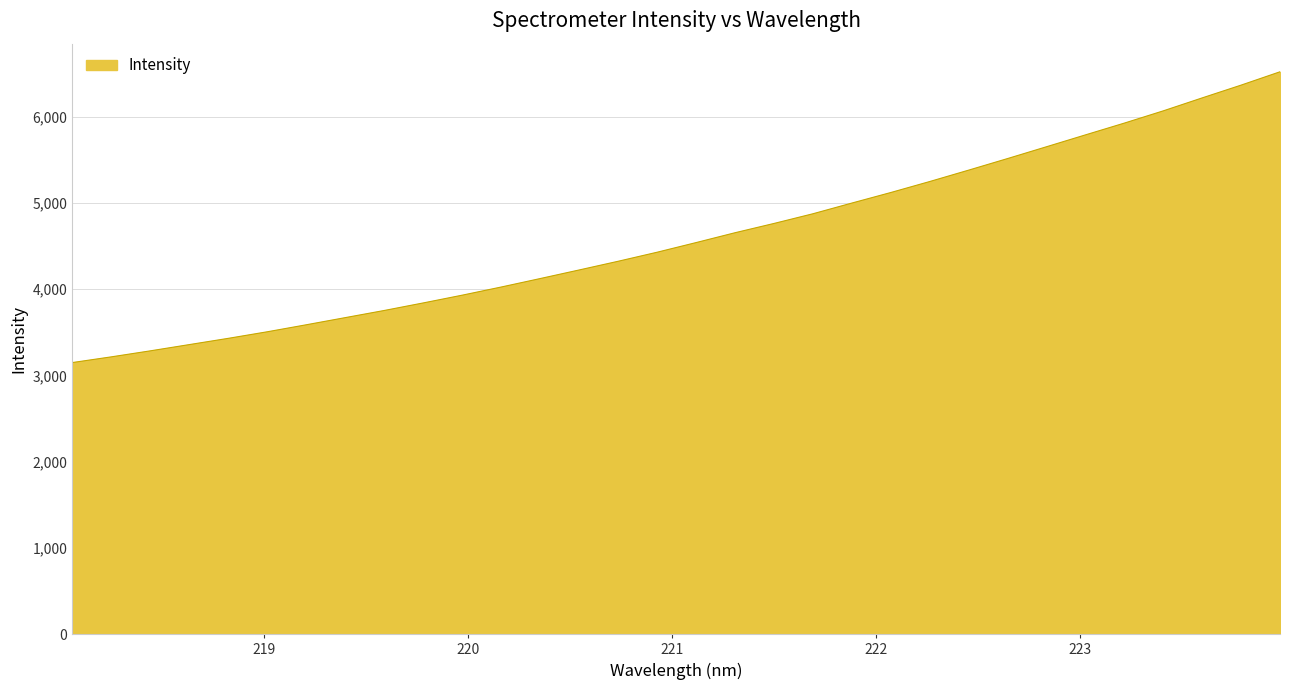

What is the maximum value shown in the chart?

6519.3